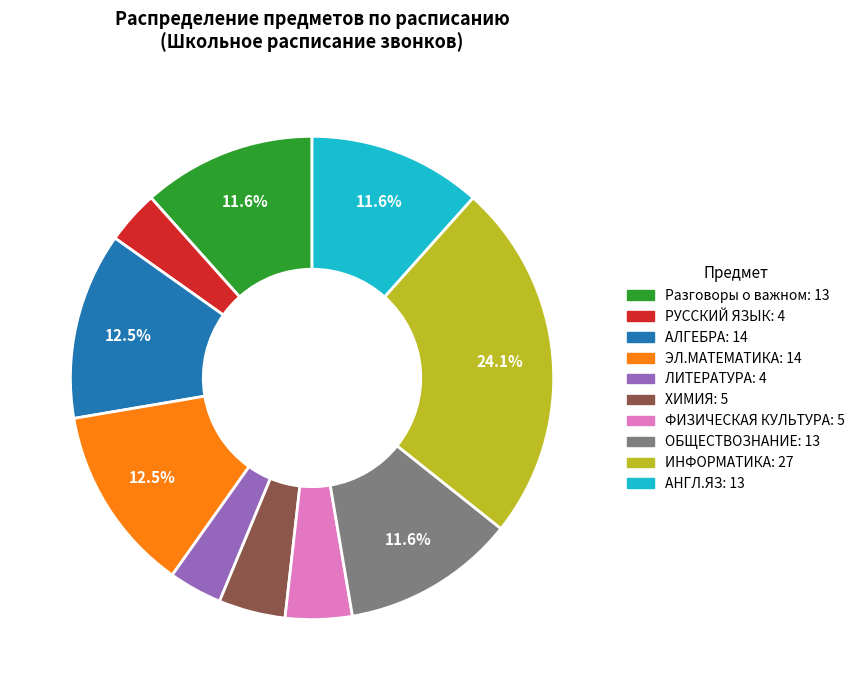

Is Разговоры о важном the majority of the pie?

No